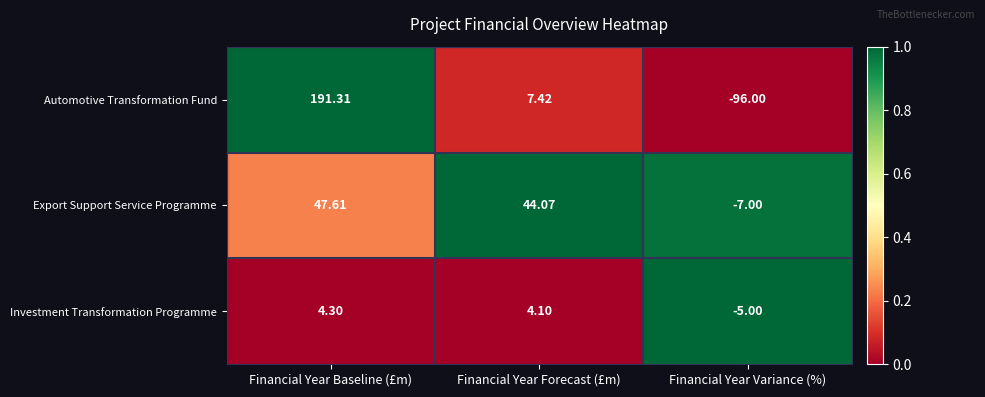

How many data points does each series have?

3